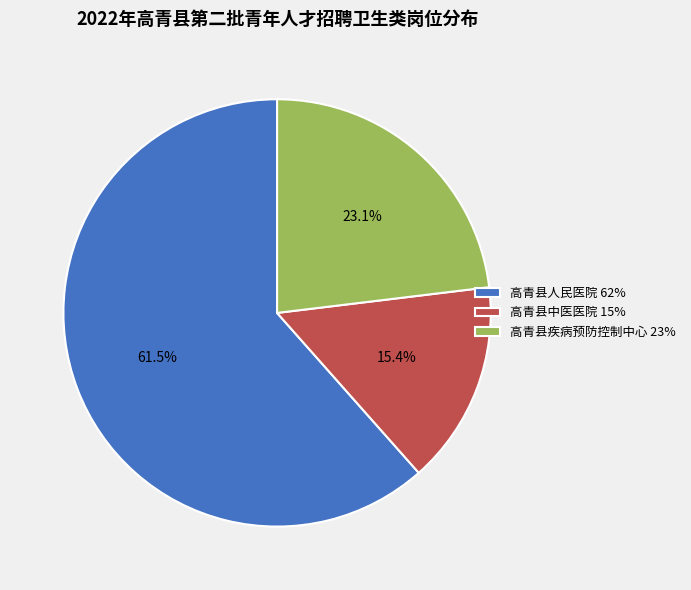

Which category has the smallest portion of the pie?

高青县中医医院